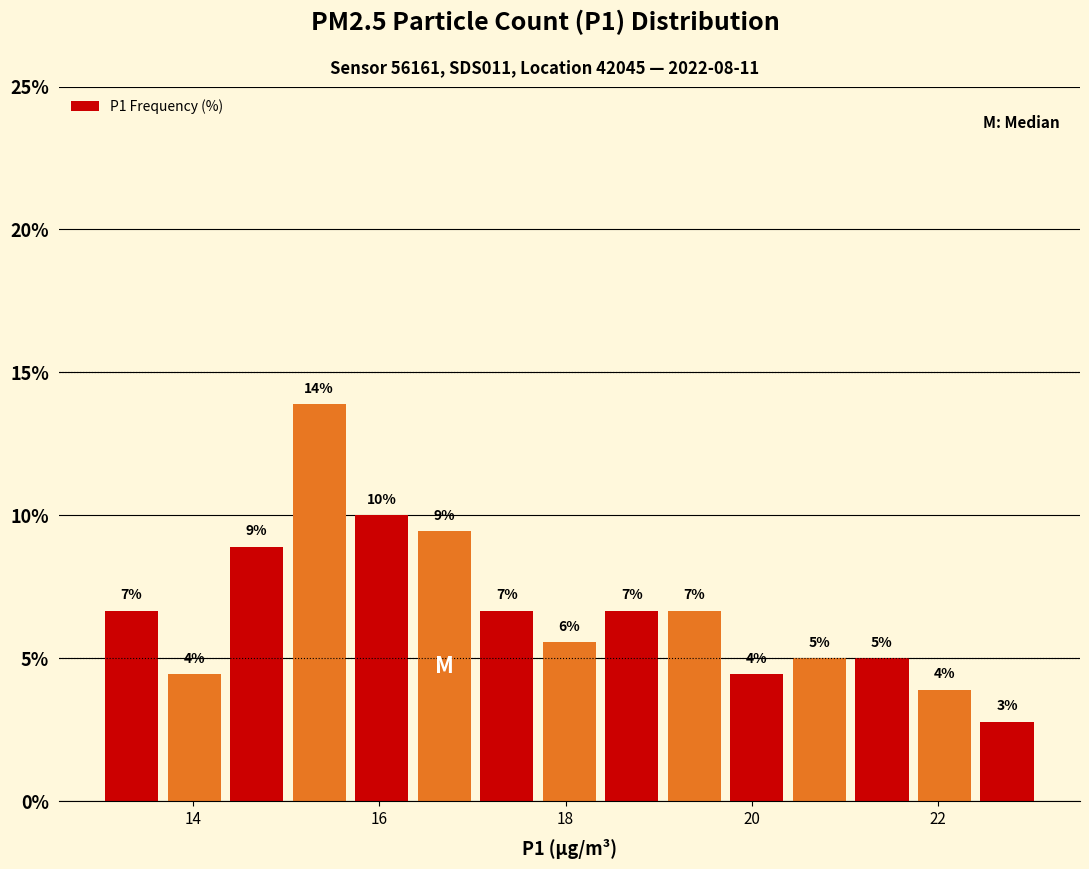

Around what value on the x-axis is the tallest bar? Give the approximate position of its centre, as read against the axis.

15.4